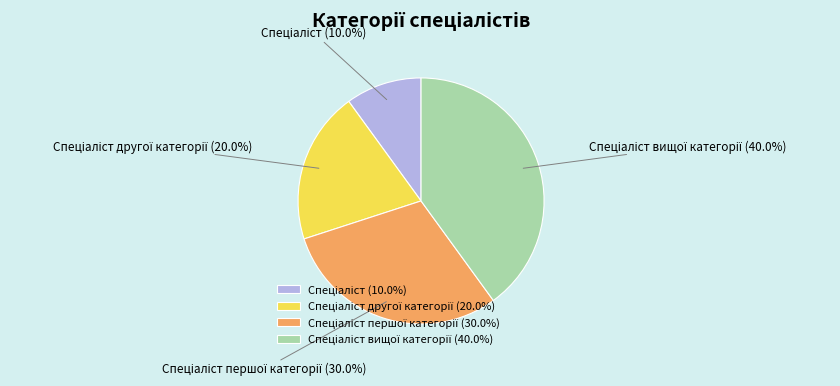

Does any single category account for the majority?

No